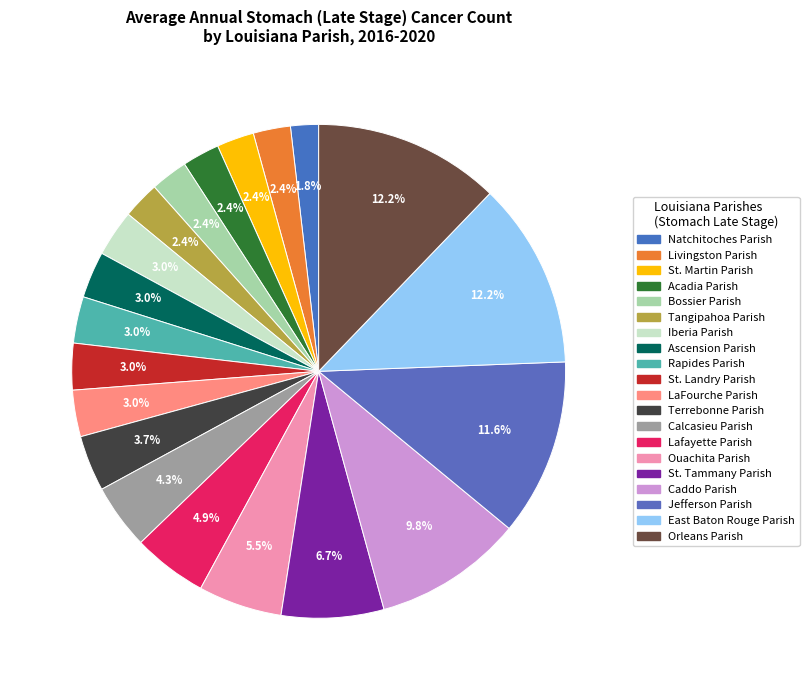

Is there any slice that represents more than half of the pie?

No